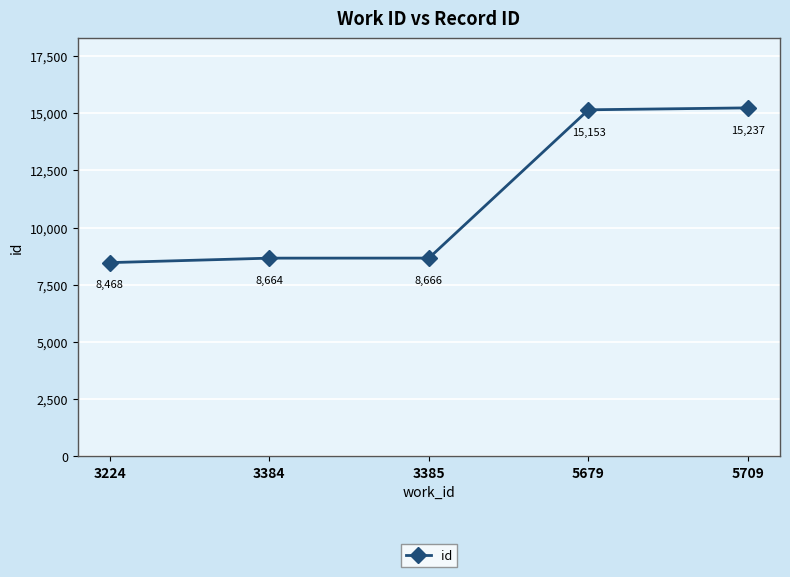

The chart shows a value of 24855 at 5679. True or false?

False